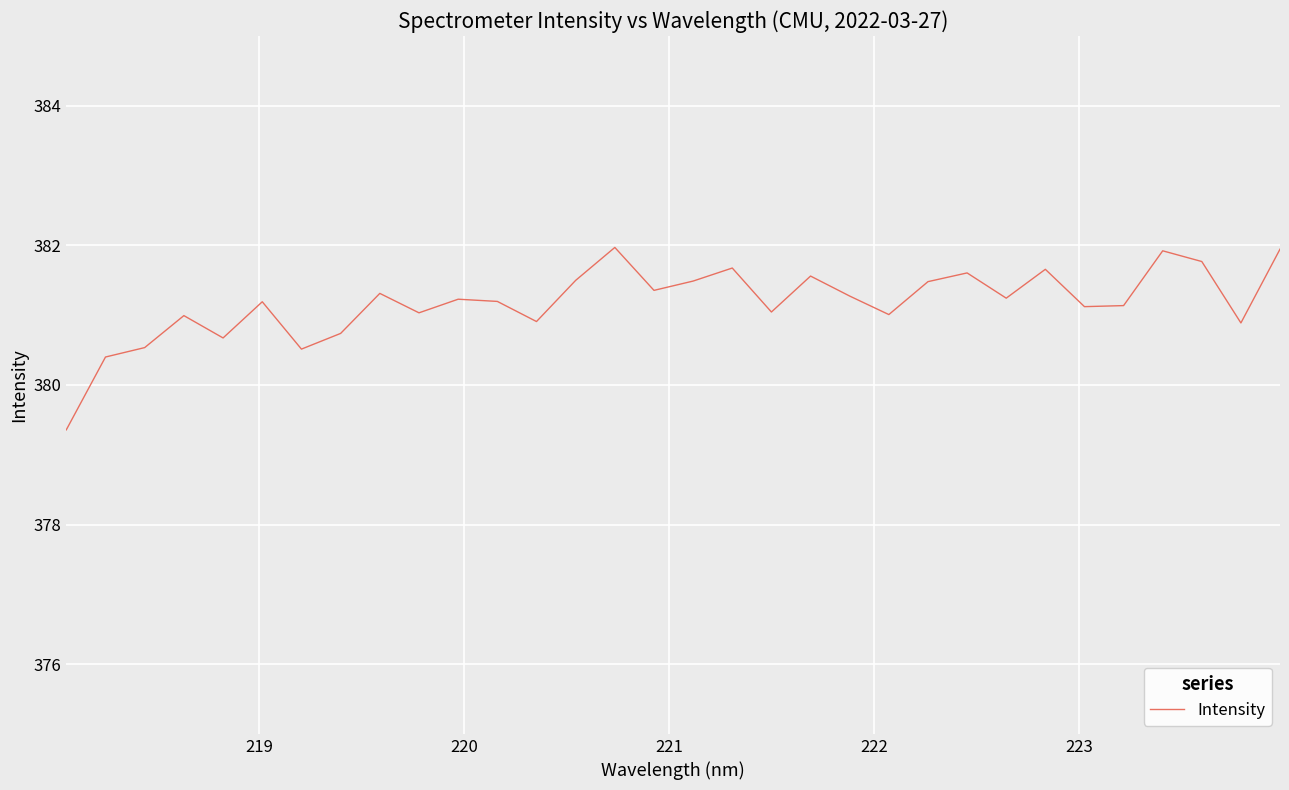

What is the minimum value shown in the chart?

379.4